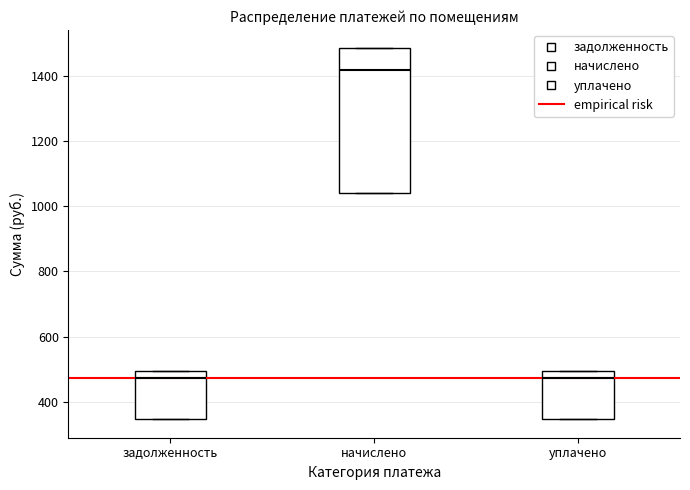

Reading left to right, transcribe this box plot: for each box, give where its median line is, the range the box spans, and where its two whiskers end, as read against the y-axis. The values are not printed on the chart, so give them approximately, as read against the axis.

задолженность: median 480, box 340 to 500, whiskers 340 to 500
начислено: median 1420, box 1040 to 1480, whiskers 1040 to 1480
уплачено: median 480, box 340 to 500, whiskers 340 to 500